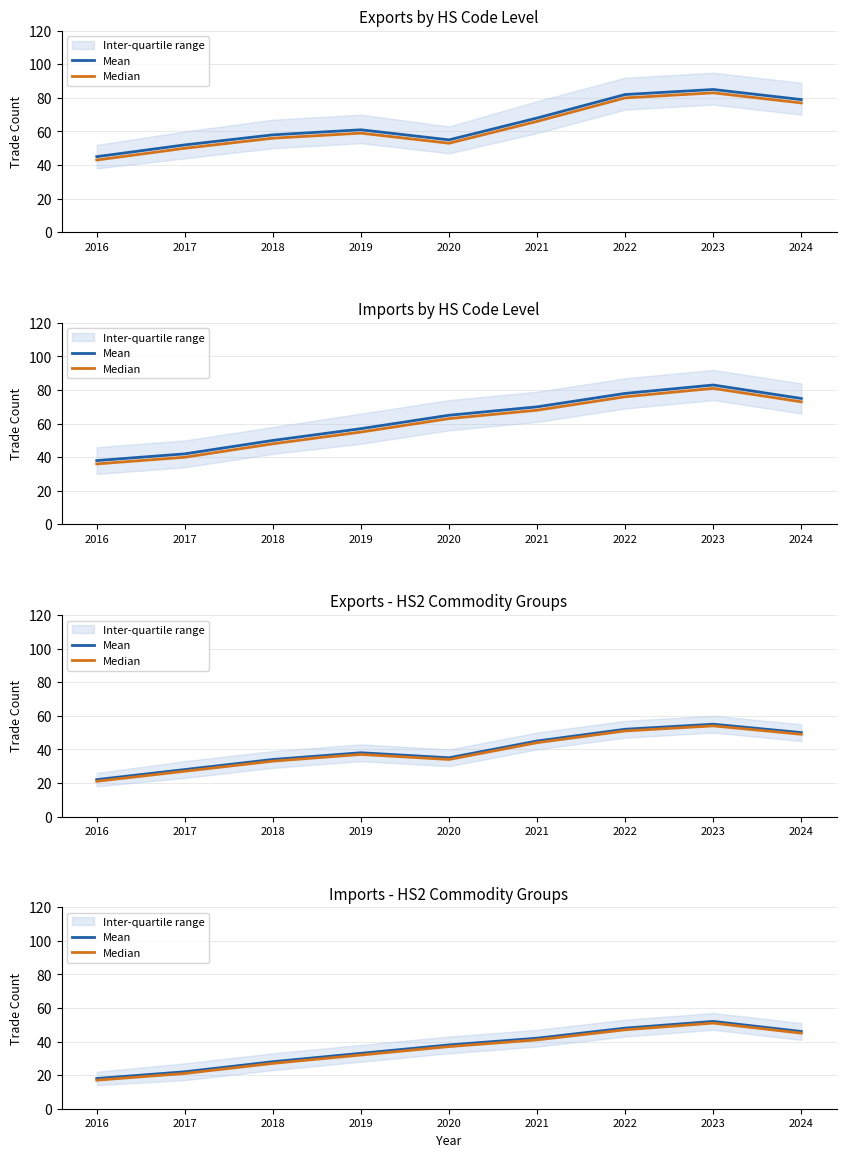

Where is the first local maximum for Mean?

2023